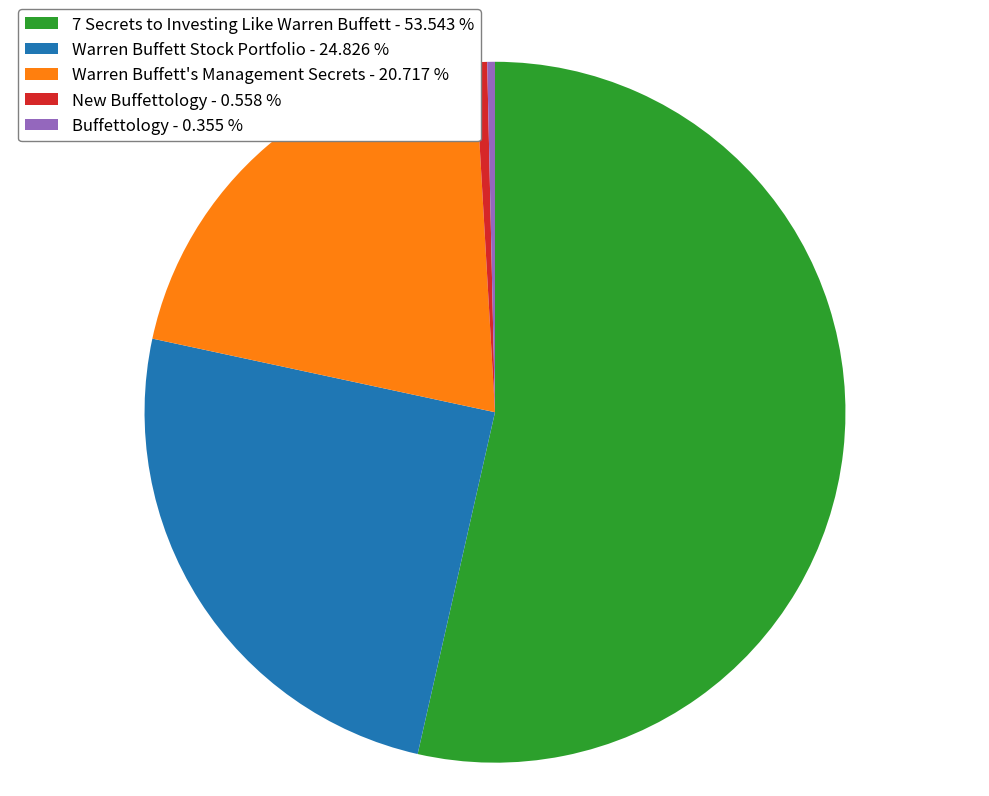

What is the majority slice?

7 Secrets to Investing Like Warren Buffett